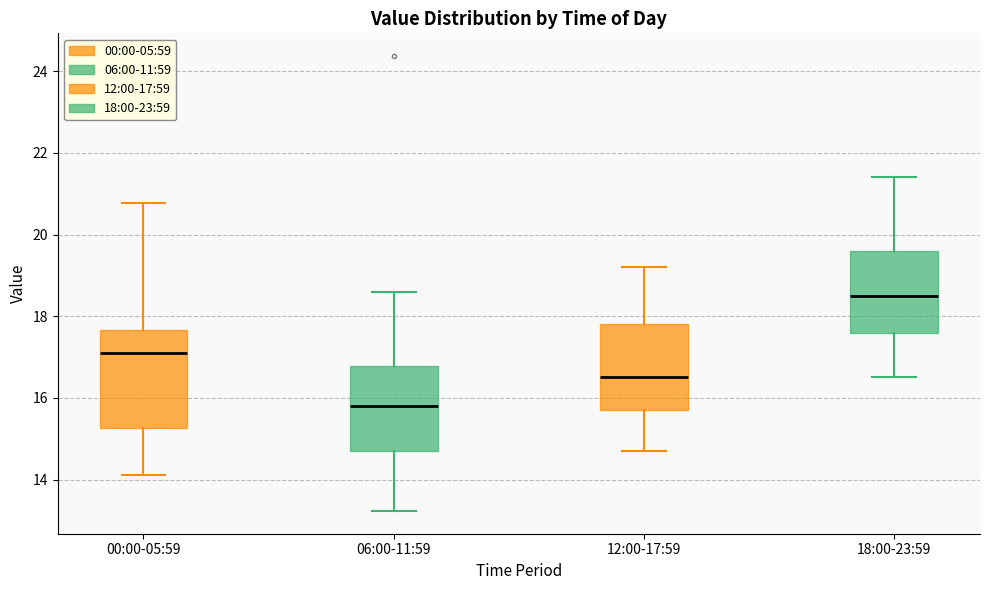

Where does the lower whisker of the box for 18:00-23:59 end on the y-axis? The values are not printed on the chart, so give them approximately, as read against the axis.

16.6